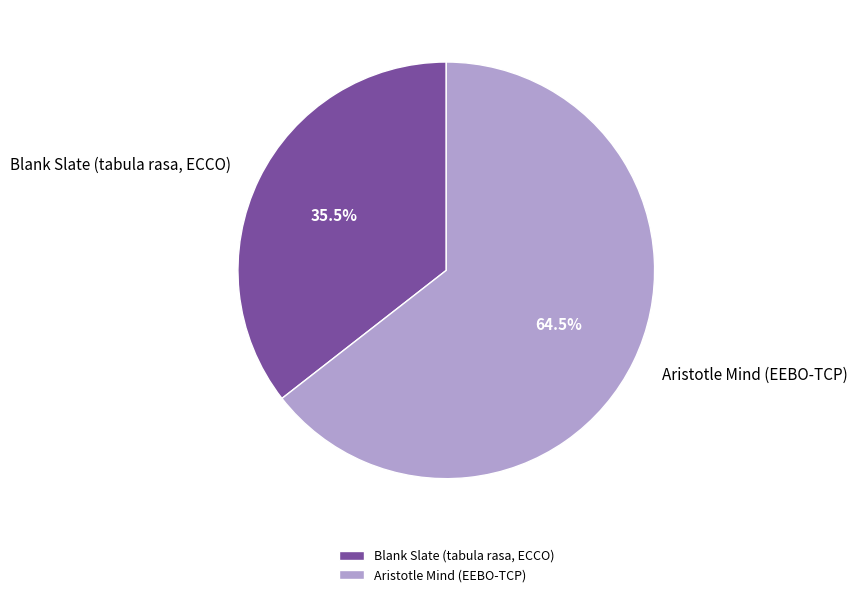

Which has a higher value, Aristotle Mind (EEBO-TCP) or Blank Slate (tabula rasa, ECCO)?

Aristotle Mind (EEBO-TCP)